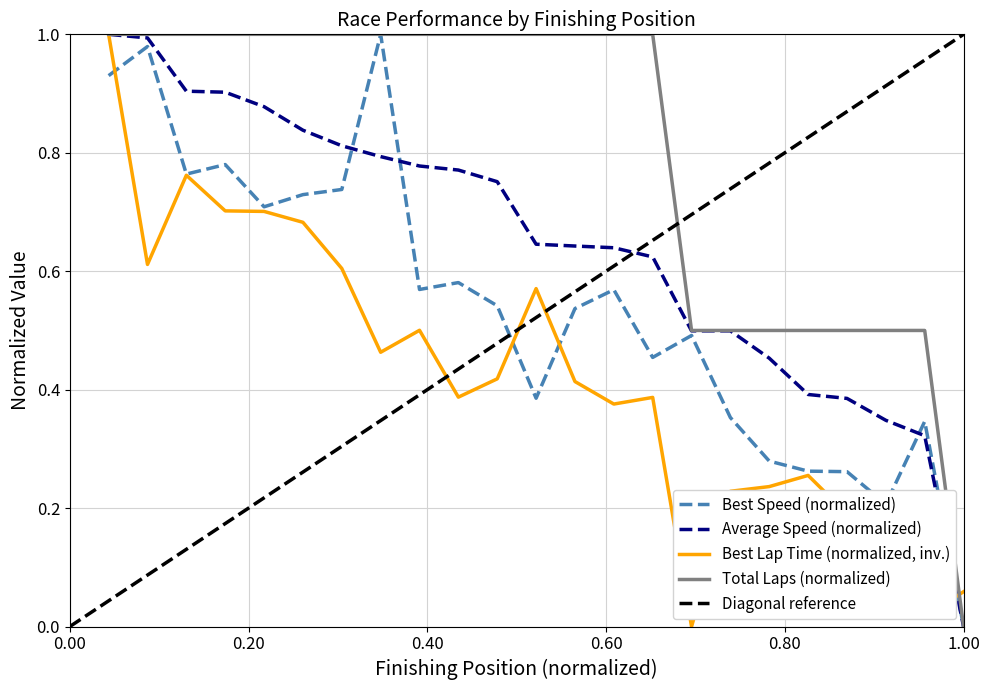

Does the chart display data point markers on the line(s)?

No